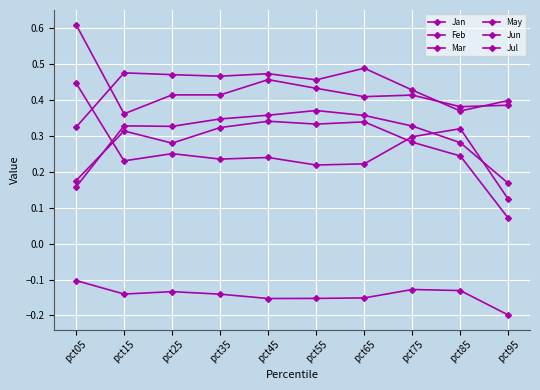

What is the value of the May point at the 8th from the left?

0.4